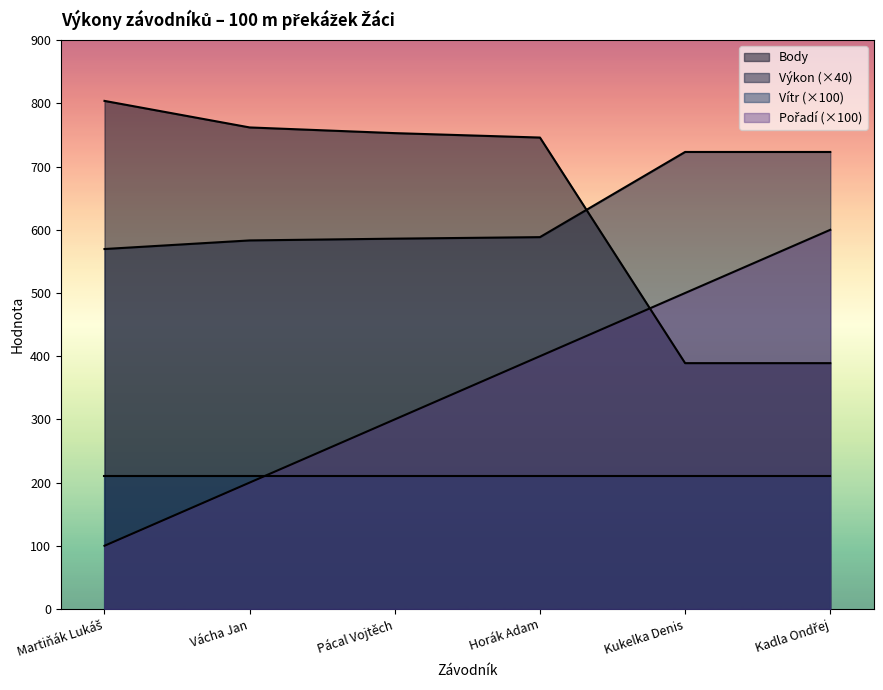

What is the value of the Body point at the 1st from the left?

804.0